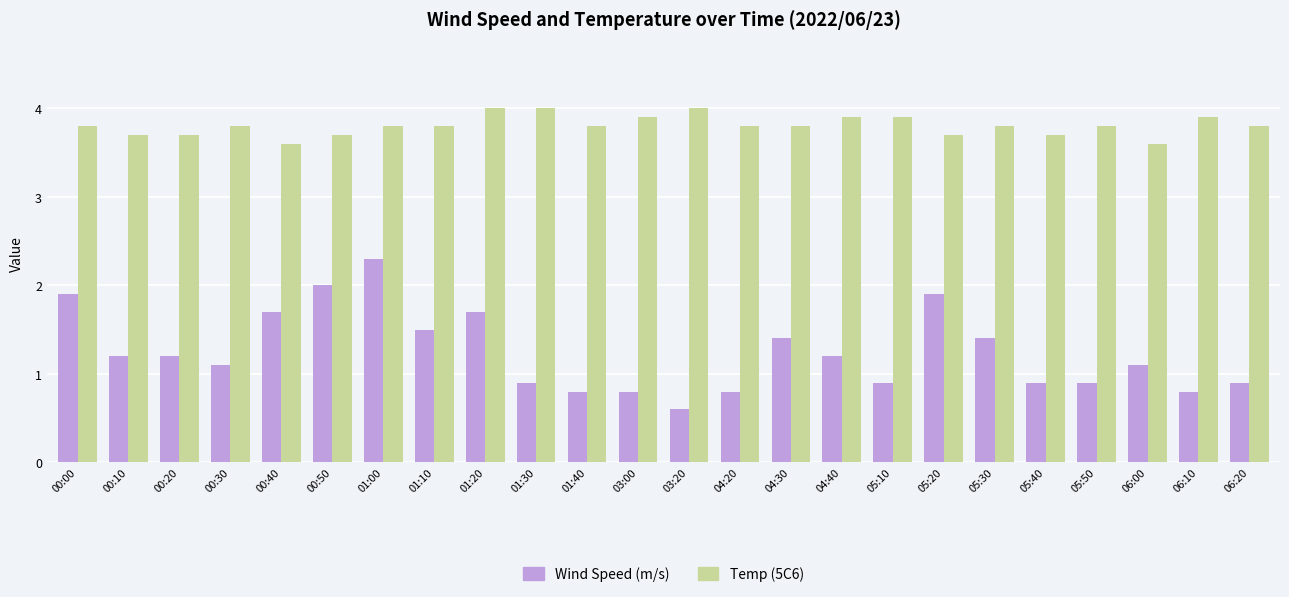

What is the average value of the Temp (5C6) series?

3.8